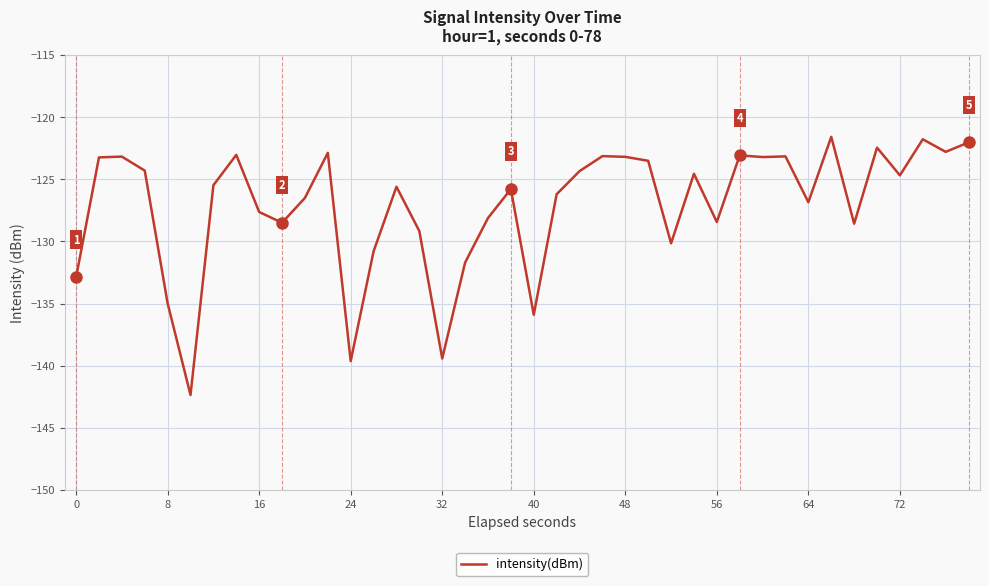

What is the minimum value shown in the chart?

-142.4